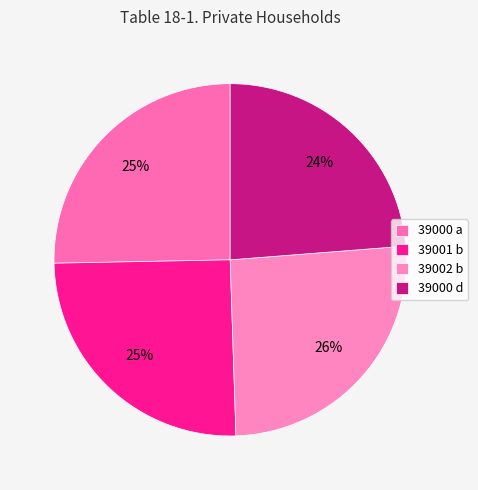

How much of the chart is everything except 39000 d?

76.2%